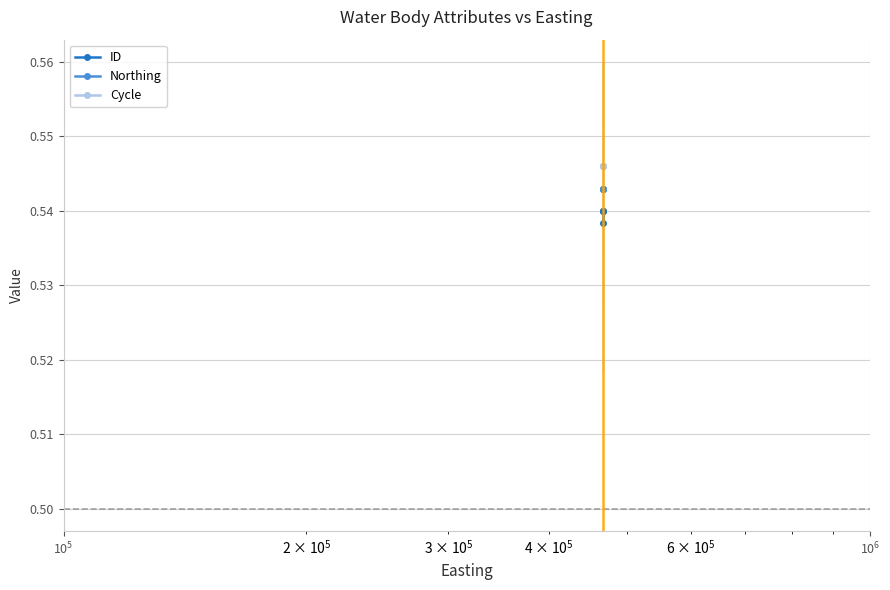

Does the chart display data point markers on the line(s)?

Yes